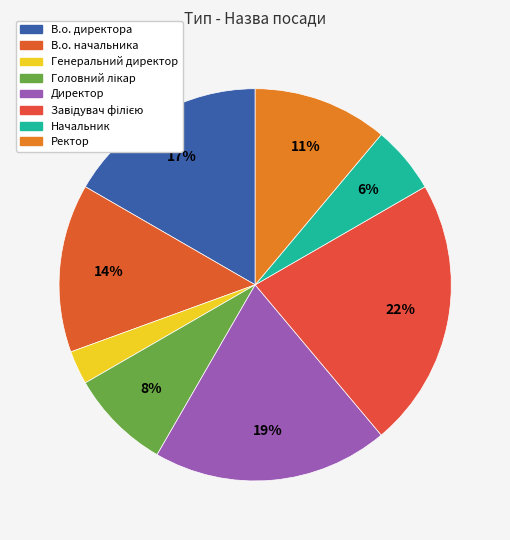

To the nearest percent, what percentage of the pie is Завідувач філією?

22%